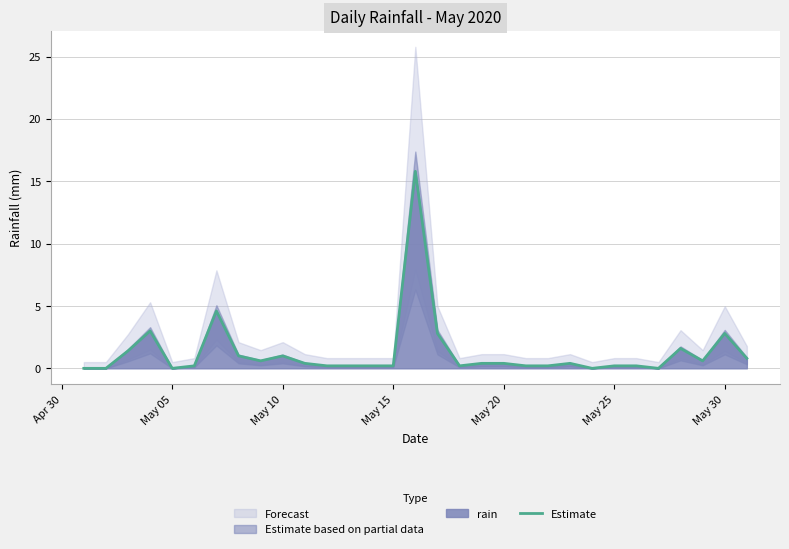

What is the average value?

1.3